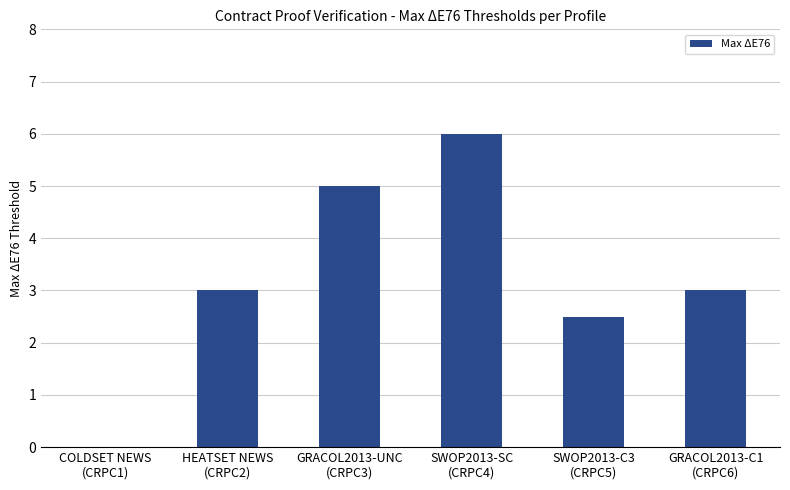

The value at HEATSET NEWS
(CRPC2) is 3.0. True or false?

True